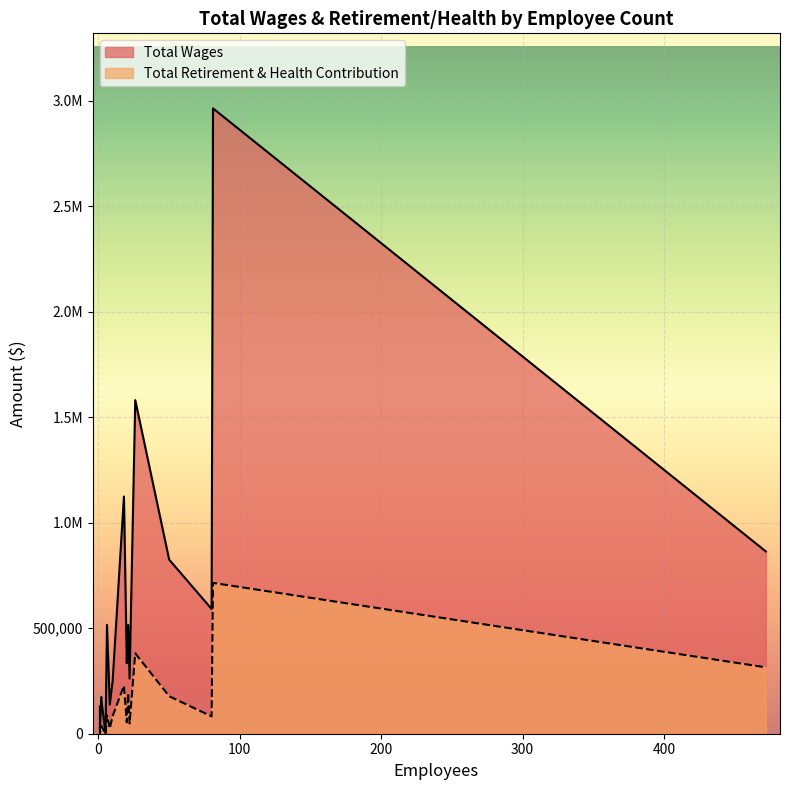

At which label is Total Retirement & Health Contribution closest to 357418?

26